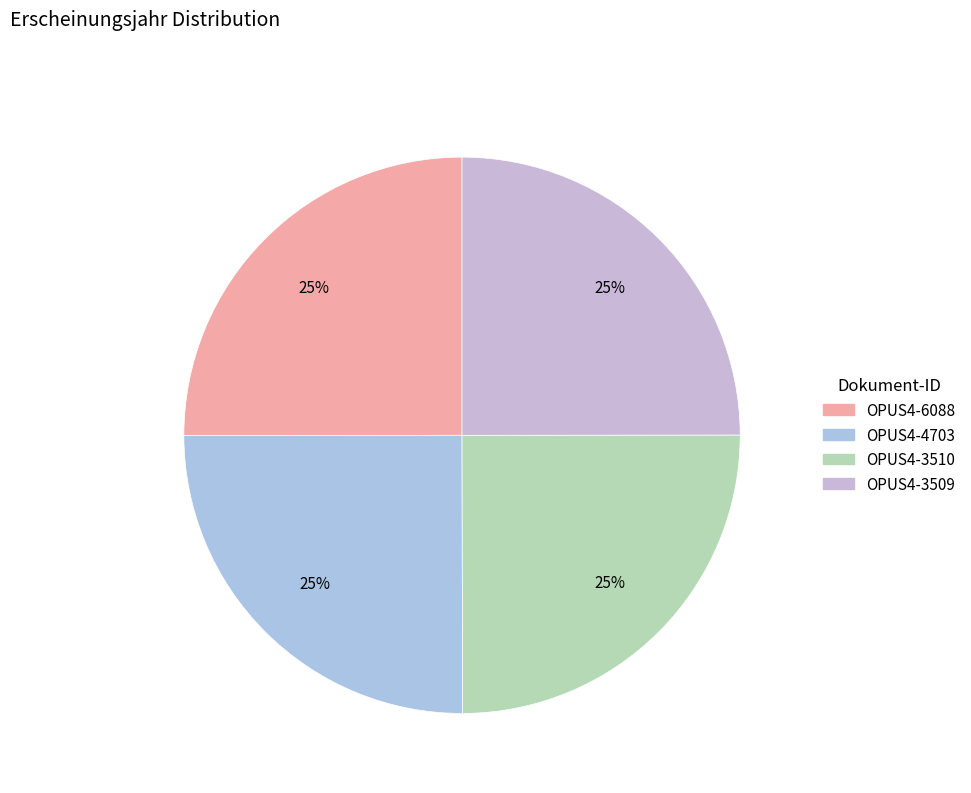

True or false: OPUS4-6088 accounts for 38% of the total.

False